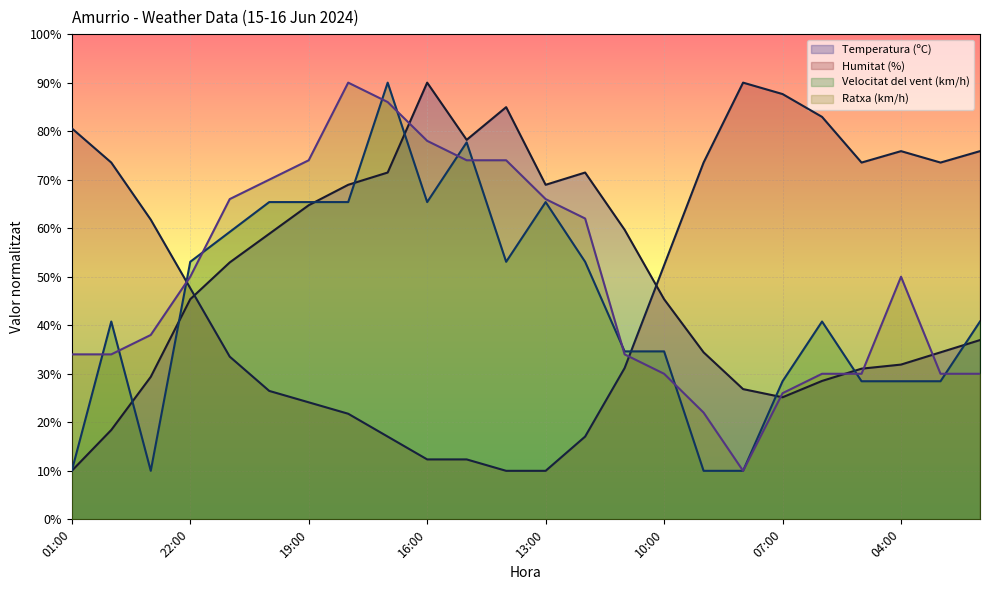

Rank the categories by Ratxa (km/h) value from lowest to highest.

08:00, 09:00, 07:00, 10:00, 06:00, 05:00, 03:00, 02:00, 01:00, 00:00, 11:00, 23:00, 22:00, 04:00, 12:00, 21:00, 13:00, 20:00, 19:00, 15:00, 14:00, 16:00, 17:00, 18:00